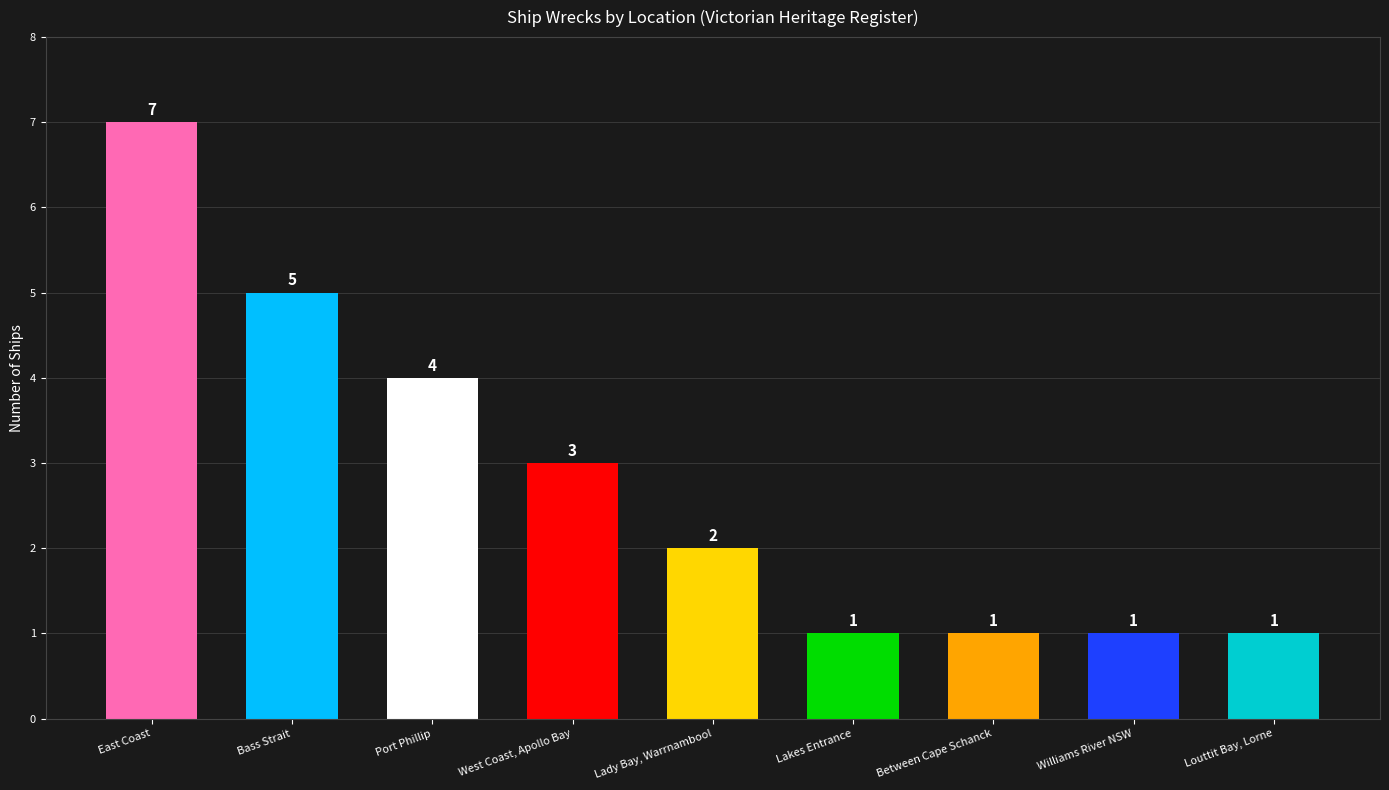

Reading left to right, extract all data points from this chart.

East Coast=7	Bass Strait=5	Port Phillip=4	West Coast, Apollo Bay=3	Lady Bay, Warrnambool=2	Lakes Entrance=1	Between Cape Schanck=1	Williams River NSW=1	Louttit Bay, Lorne=1